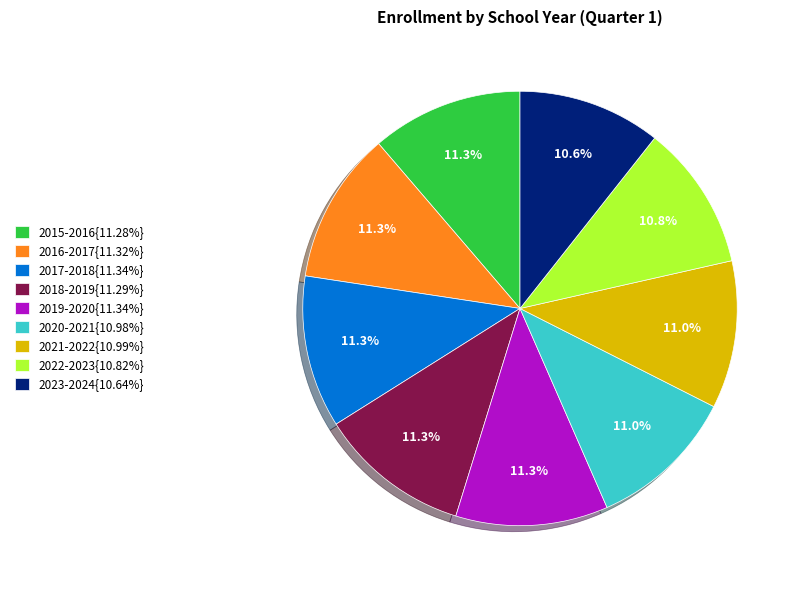

Is the sum of 2023-2024{10.64%} and 2016-2017{11.32%} greater than half?

No